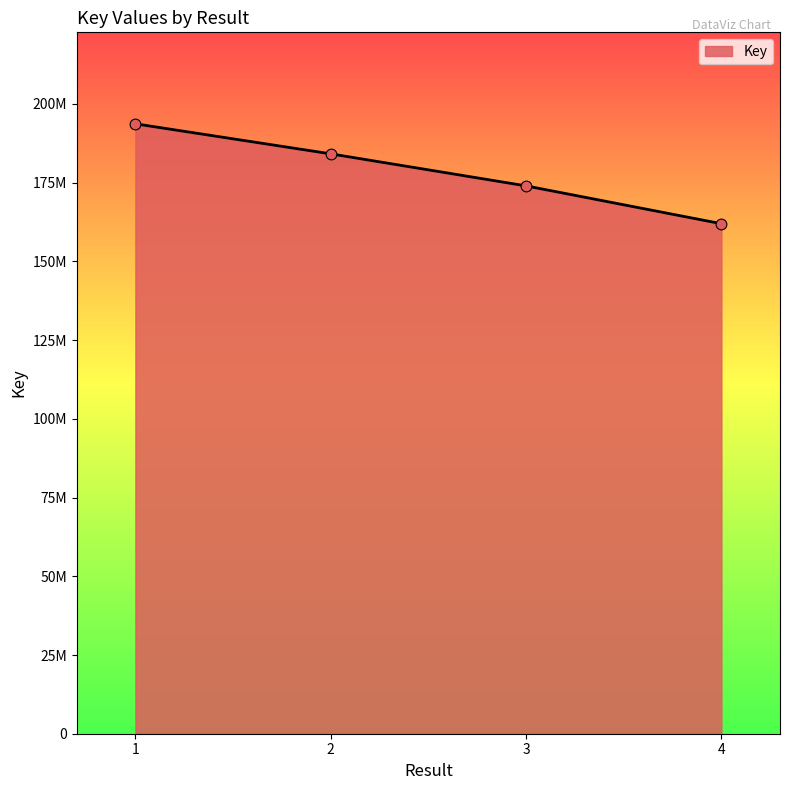

Approximately how many times larger is the value at 1 compared to 3?

1.1